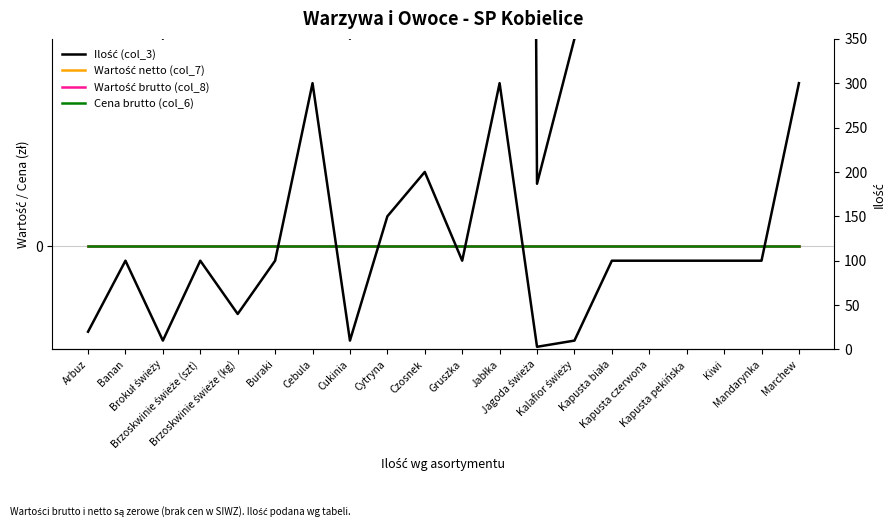

What is the spread (max minus min) of values at Banan?

100